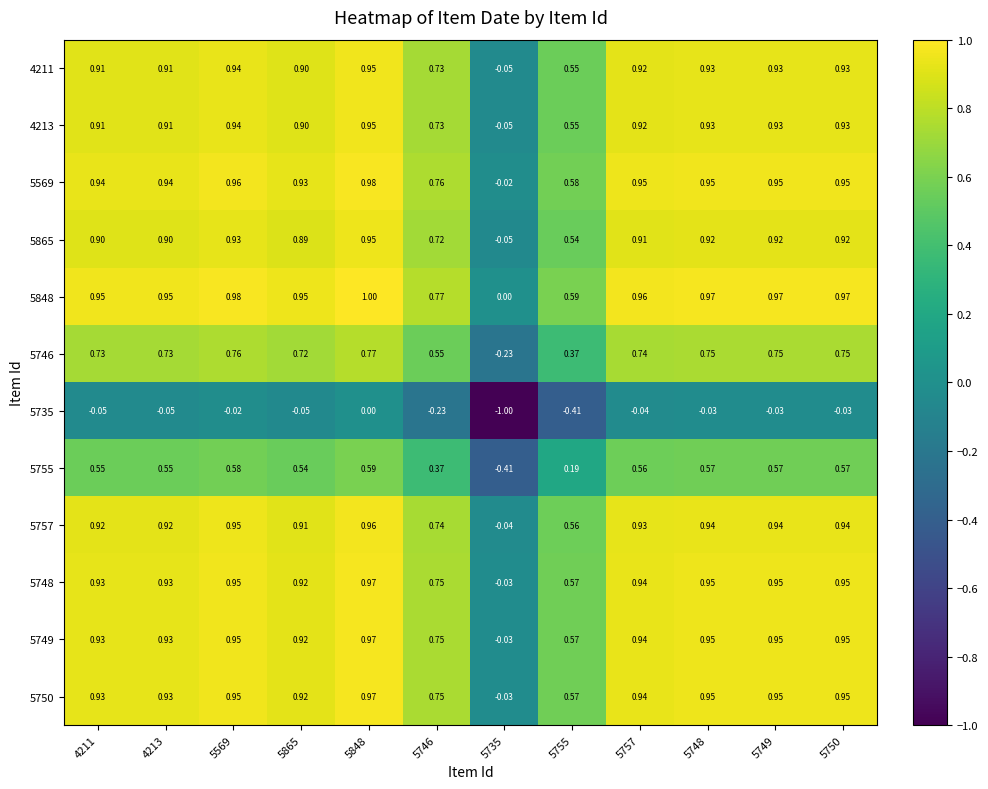

Is the value of 5749 at 5735 greater than the value of 5569 at 5755?

No